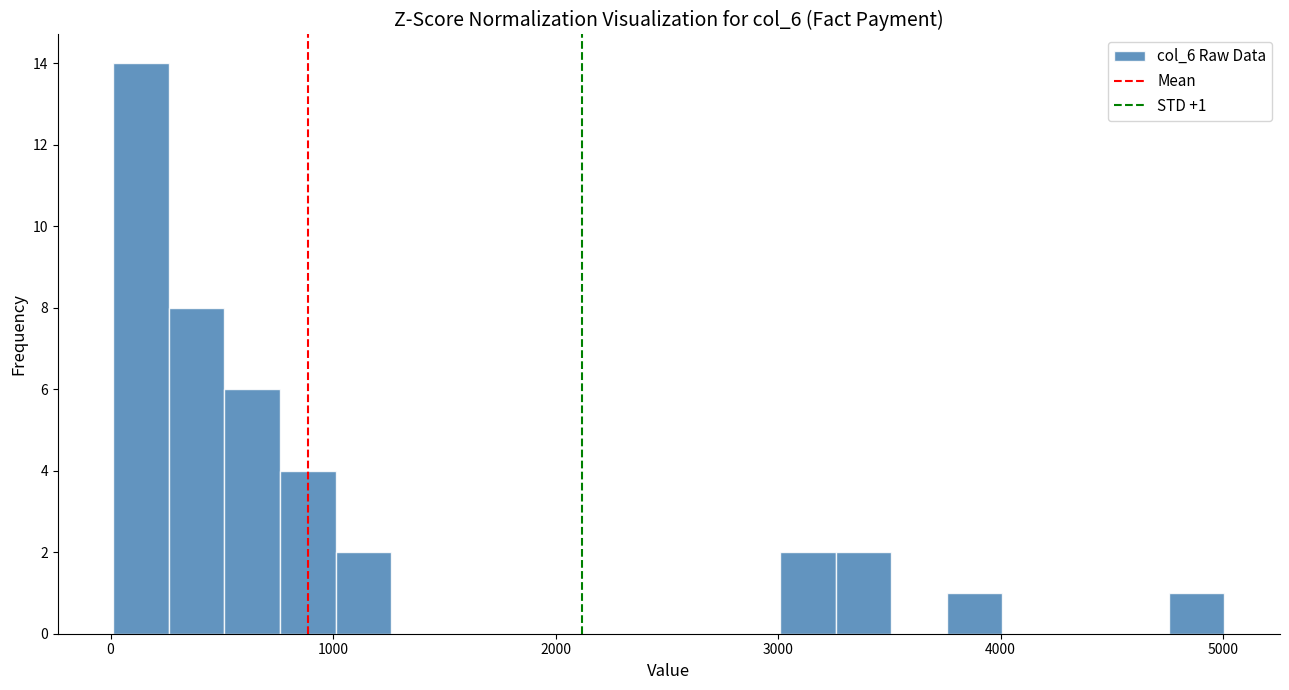

Read against the x-axis, roughly where is the centre of the tallest bar?

100